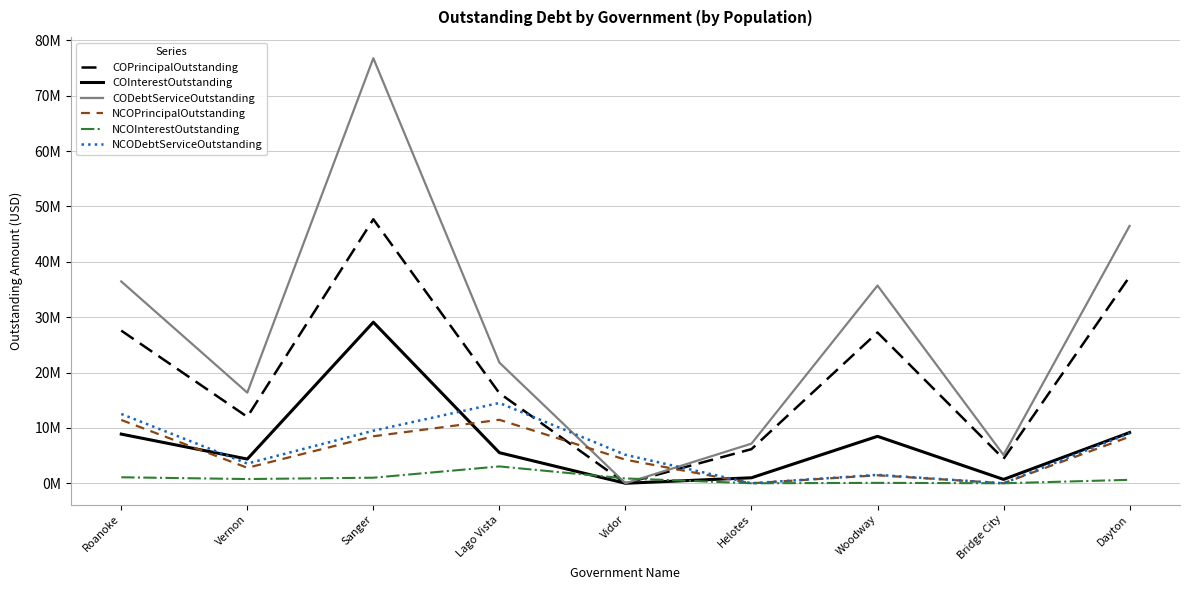

Is the value of NCODebtServiceOutstanding at Woodway greater than the value of NCOPrincipalOutstanding at Helotes?

Yes